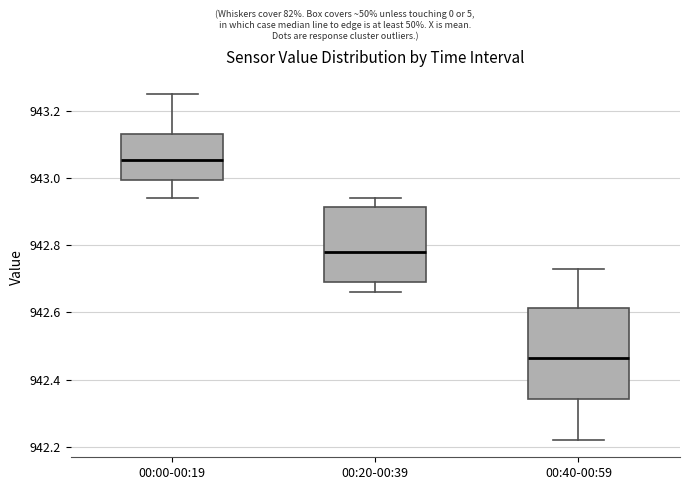

Reading left to right, read every box against the y-axis: the position of its median line, the range the box covers, and the ends of its whiskers. The values are not printed on the chart, so give them approximately, as read against the axis.

00:00-00:19: median 943.06, box 943.00 to 943.14, whiskers 942.94 to 943.26
00:20-00:39: median 942.78, box 942.70 to 942.92, whiskers 942.66 to 942.94
00:40-00:59: median 942.46, box 942.34 to 942.62, whiskers 942.22 to 942.74